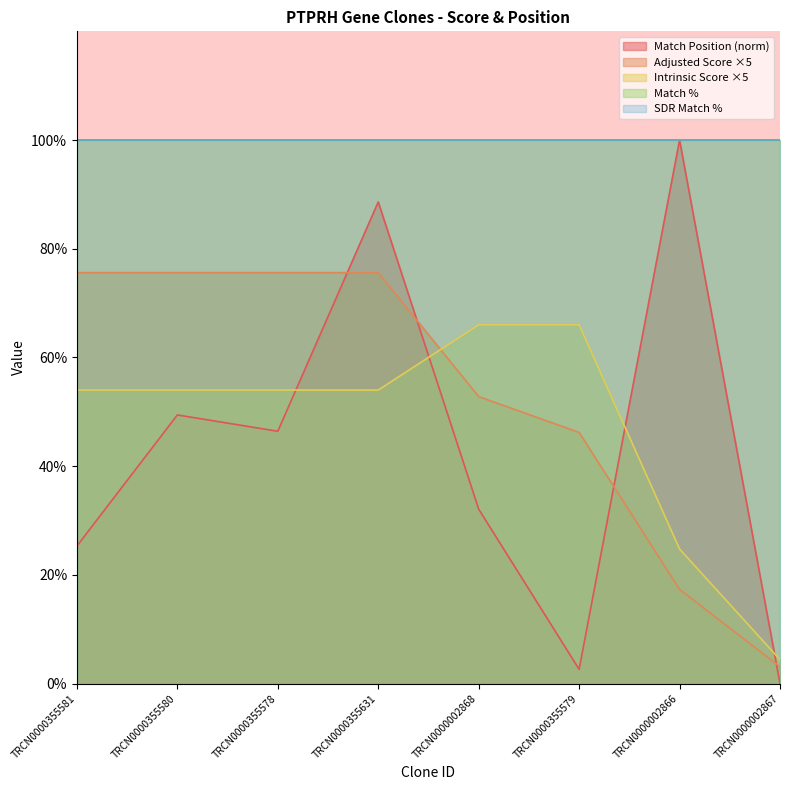

Does the chart display data point markers on the line(s)?

No